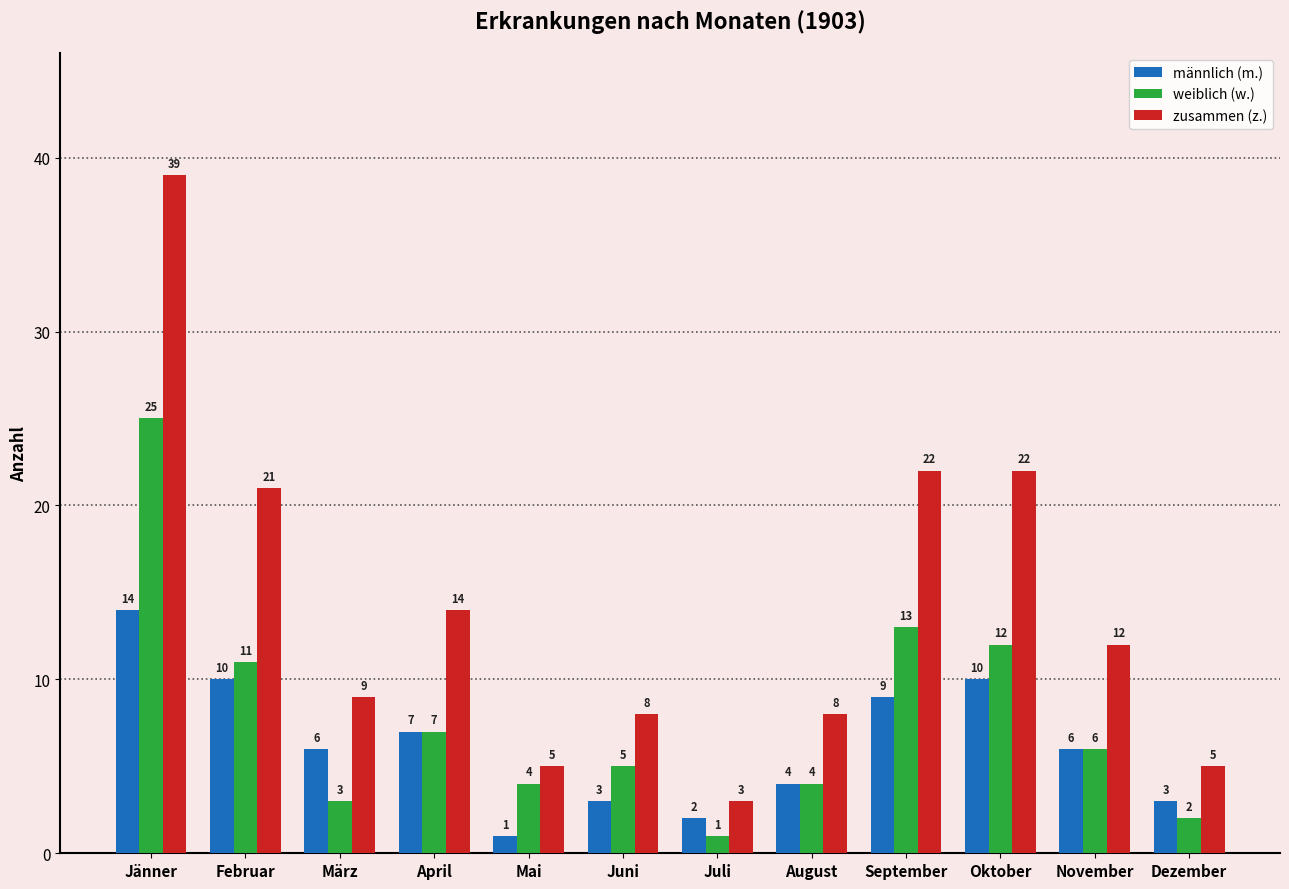

How many bars are there in total?

36